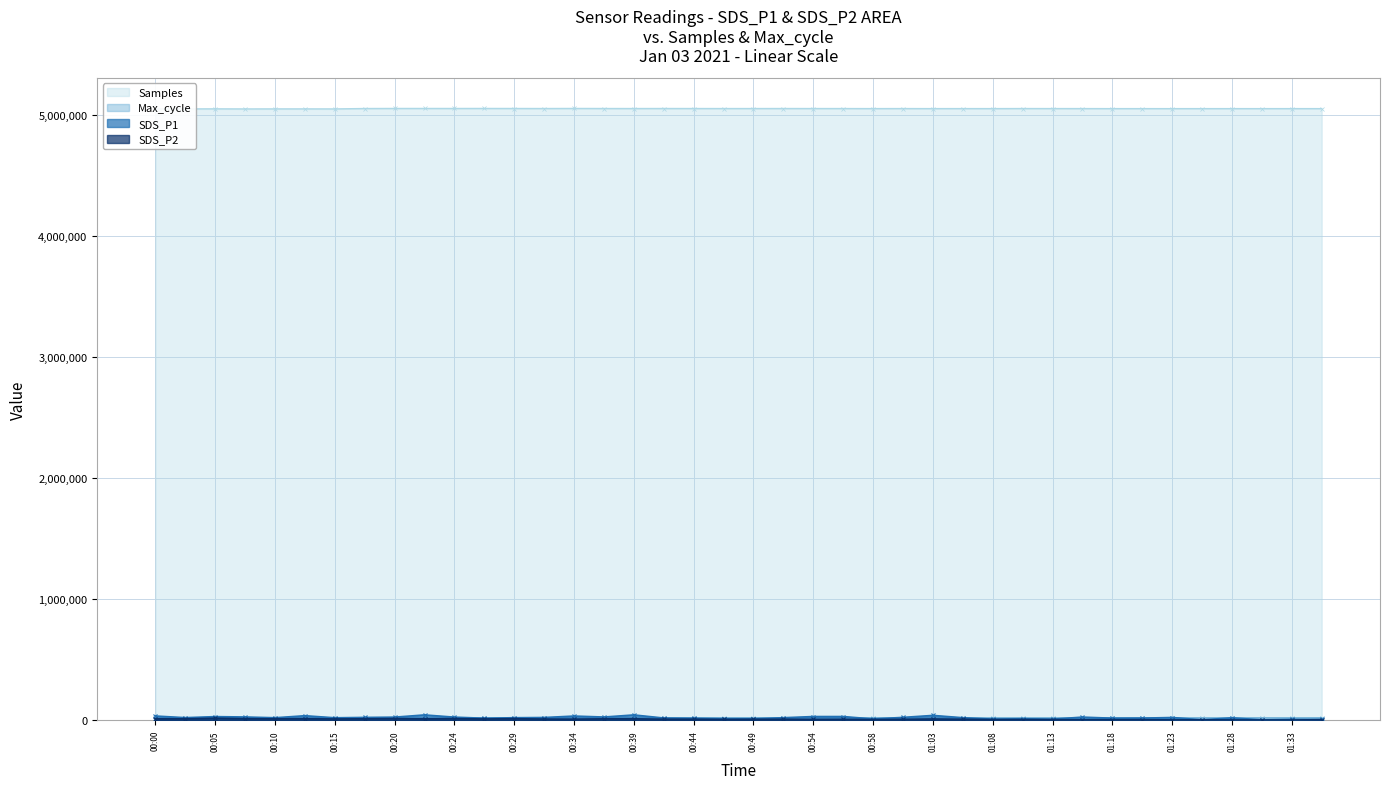

What is the label of the 27th point from the left?

01:03